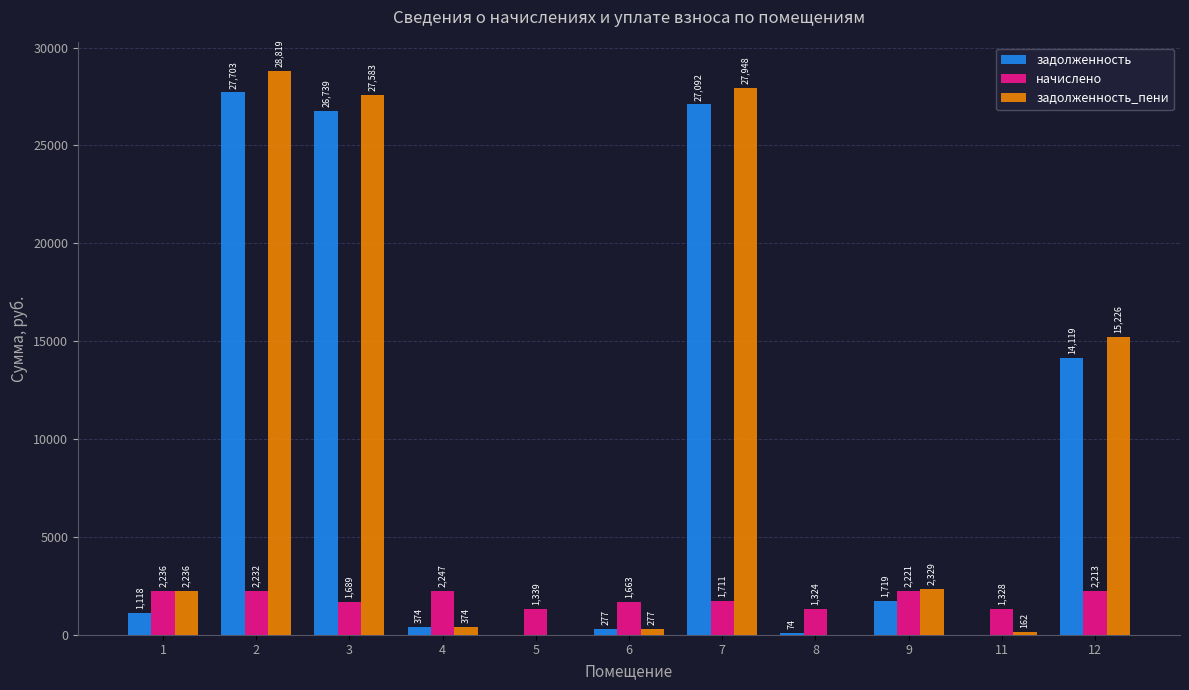

What is the maximum value for задолженность_пени?

28818.6